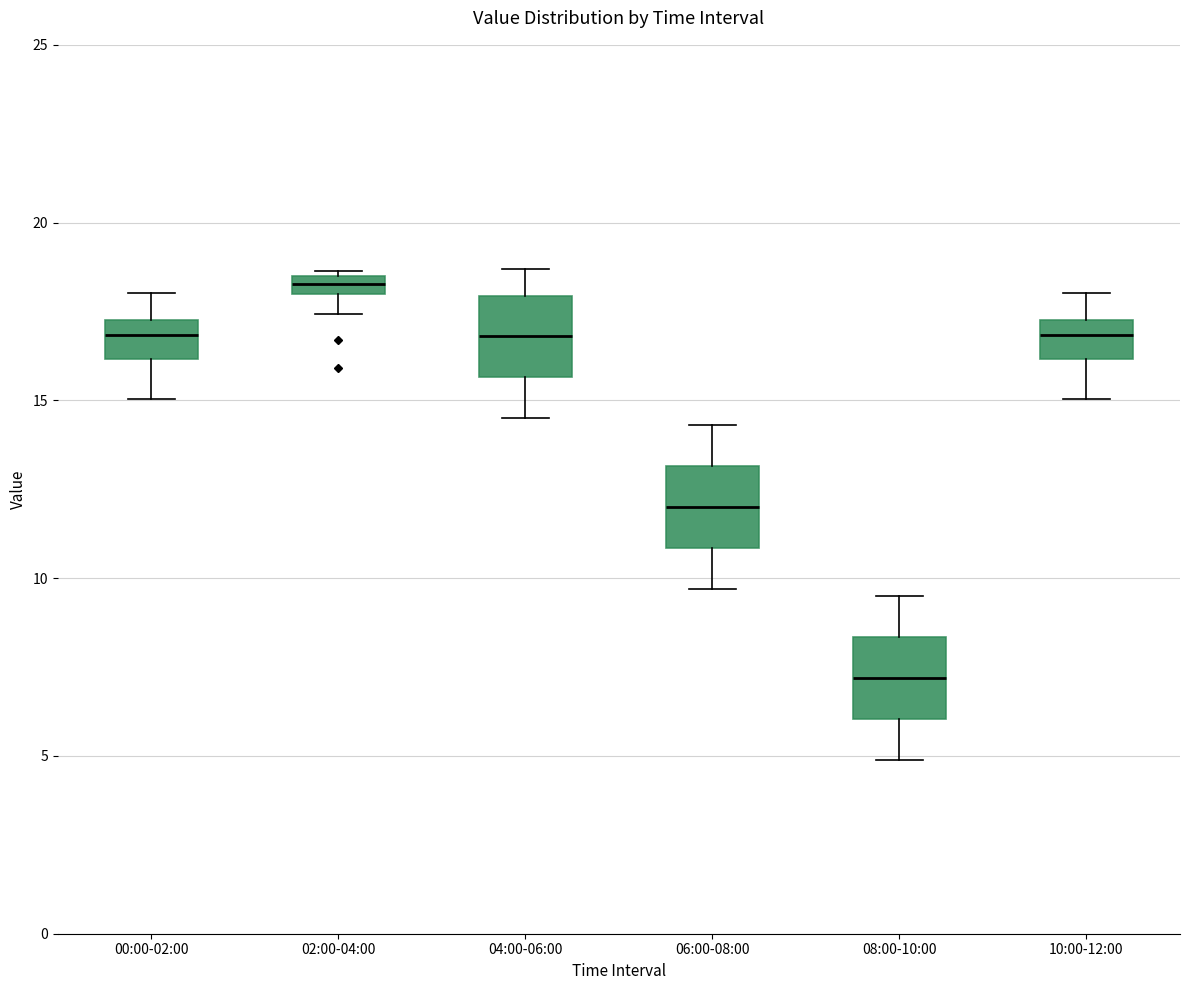

Which box has the highest median line?

02:00-04:00